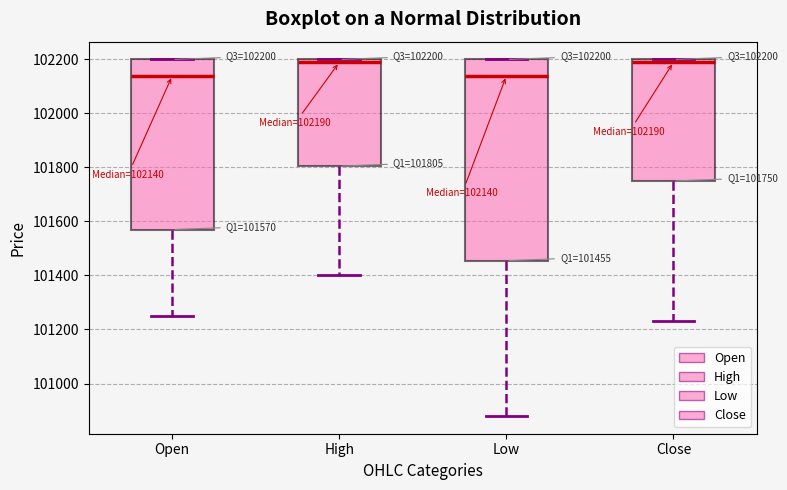

Comparing the boxes themselves (not the whiskers), which one is the tallest?

Low